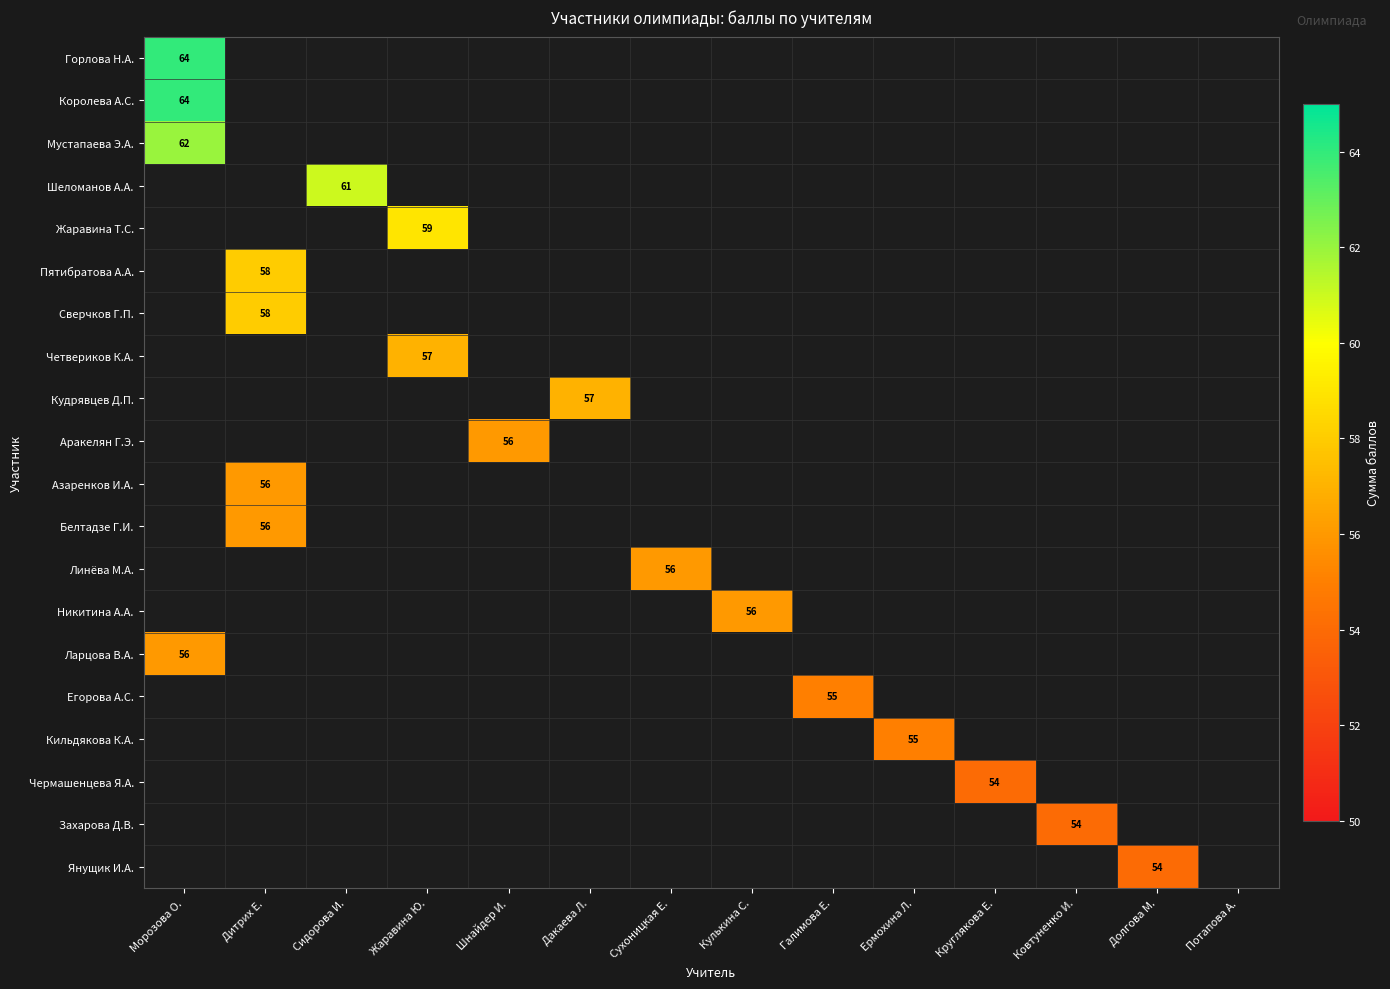

The value of Белтадзе Г.И. at Дитрих Е. is 78. True or false?

False